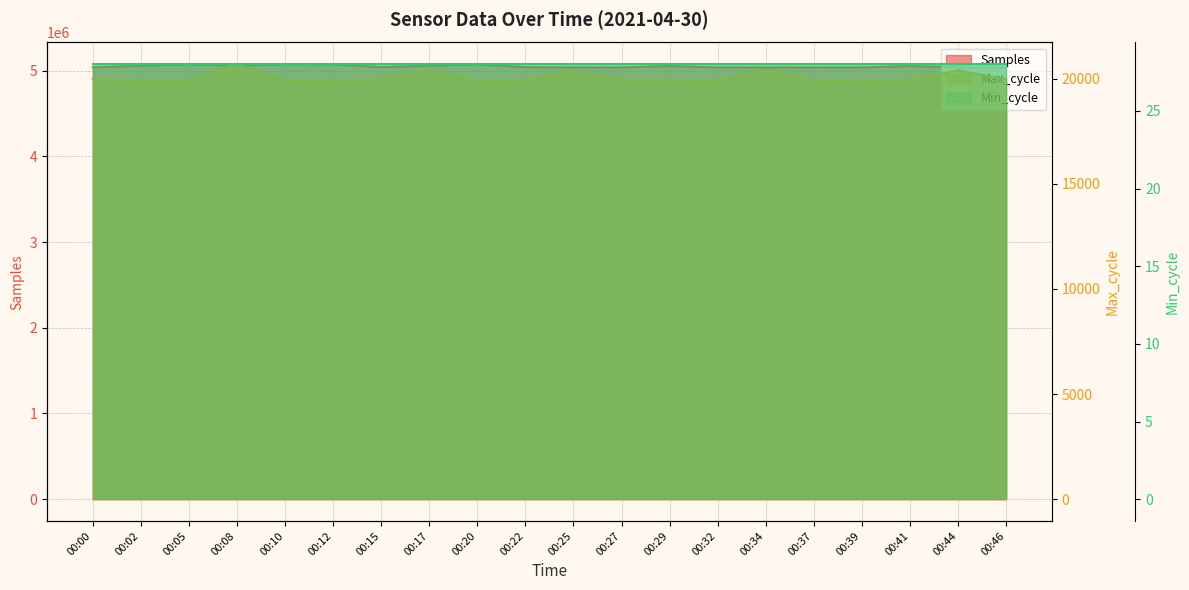

How many values in the Samples series exceed 5041784?

9